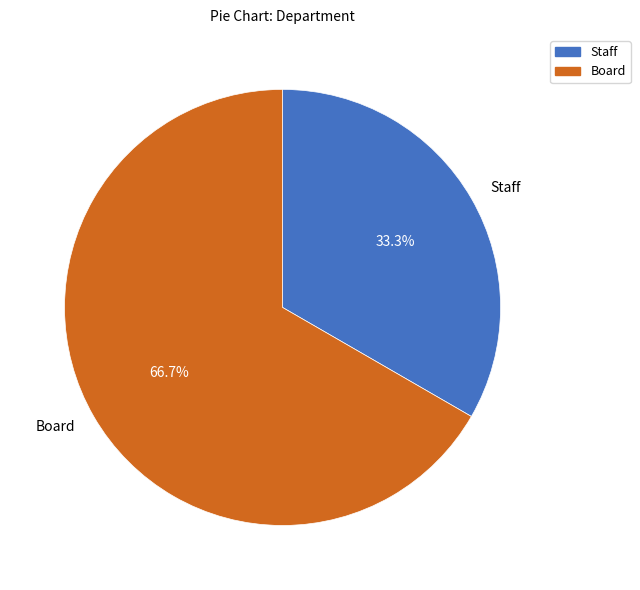

Approximately how many times larger is the value at Board compared to Staff?

2.0